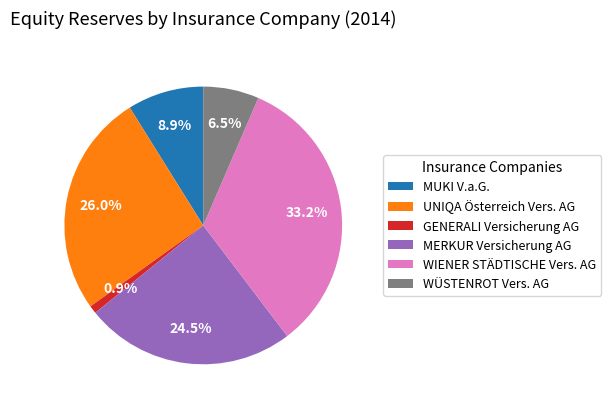

Approximately how many times larger is the value at MERKUR Versicherung AG compared to WIENER STÄDTISCHE Vers. AG?

0.7